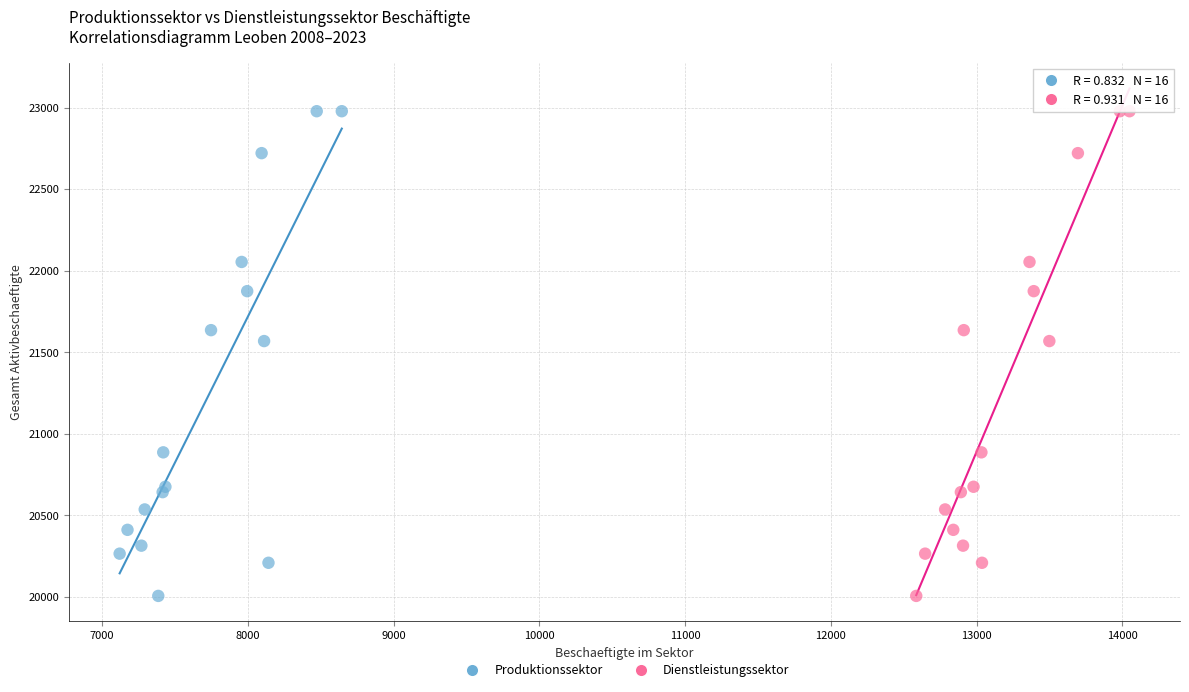

What are all the series names shown in the legend?

Produktionssektor, Dienstleistungssektor